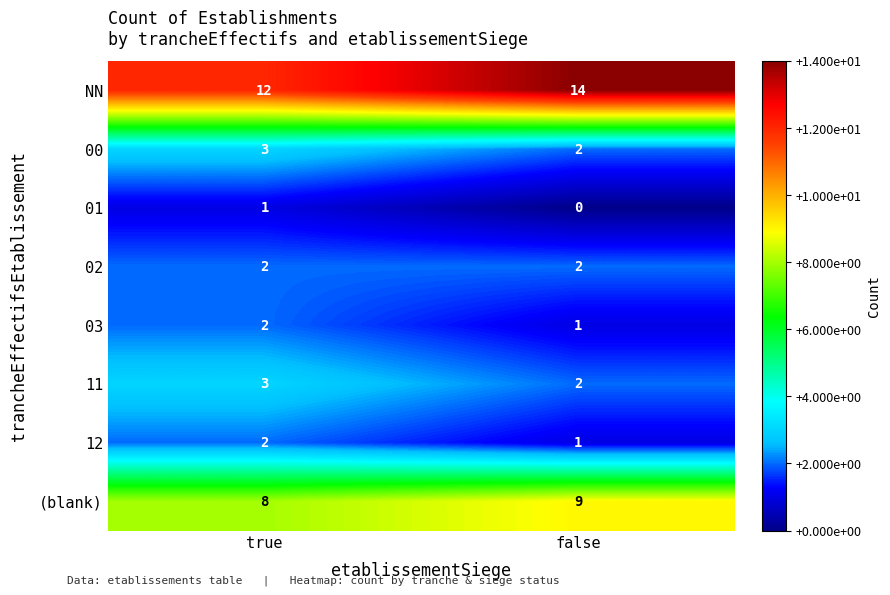

Reading right to left, extract all data points from this chart.

NN: 14	12
00: 2	3
01: 0	1
02: 2	2
03: 1	2
11: 2	3
12: 1	2
(blank): 9	8